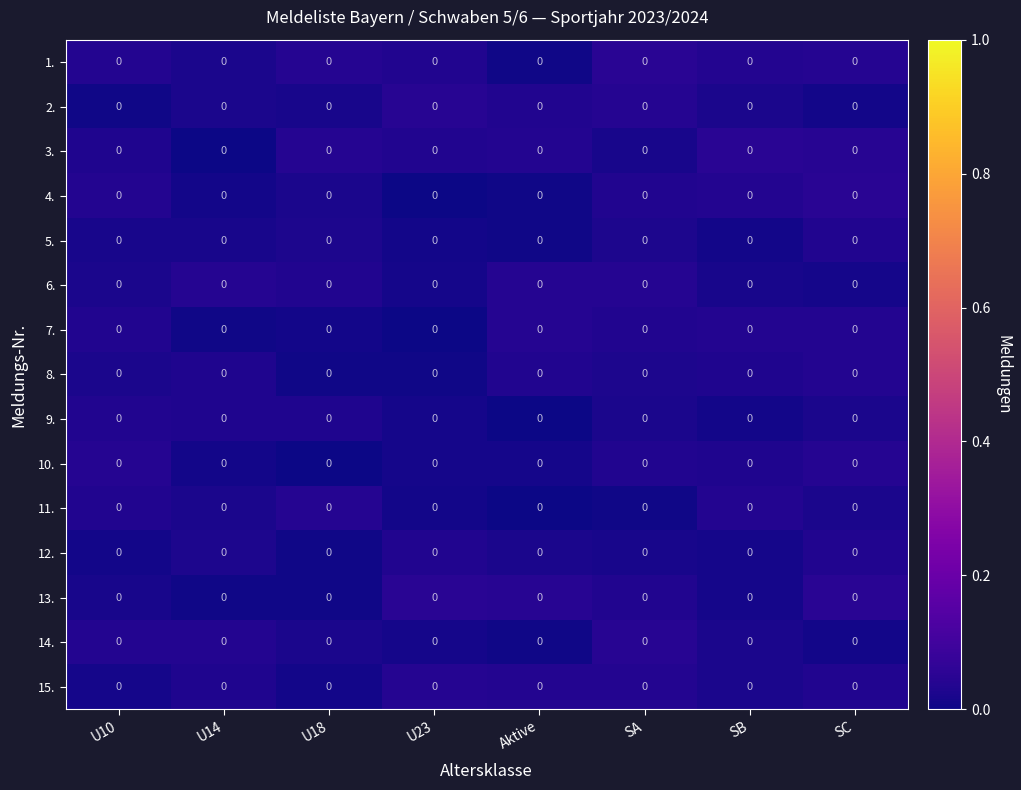

Reading right to left, extract all data points from this chart.

1.: SC=0.0	SB=0.0	SA=0.0	Aktive=0.0	U23=0.0	U18=0.0	U14=0.0	U10=0.0
2.: SC=0.0	SB=0.0	SA=0.0	Aktive=0.0	U23=0.0	U18=0.0	U14=0.0	U10=0.0
3.: SC=0.0	SB=0.0	SA=0.0	Aktive=0.0	U23=0.0	U18=0.0	U14=0.0	U10=0.0
4.: SC=0.0	SB=0.0	SA=0.0	Aktive=0.0	U23=0.0	U18=0.0	U14=0.0	U10=0.0
5.: SC=0.0	SB=0.0	SA=0.0	Aktive=0.0	U23=0.0	U18=0.0	U14=0.0	U10=0.0
6.: SC=0.0	SB=0.0	SA=0.0	Aktive=0.0	U23=0.0	U18=0.0	U14=0.0	U10=0.0
7.: SC=0.0	SB=0.0	SA=0.0	Aktive=0.0	U23=0.0	U18=0.0	U14=0.0	U10=0.0
8.: SC=0.0	SB=0.0	SA=0.0	Aktive=0.0	U23=0.0	U18=0.0	U14=0.0	U10=0.0
9.: SC=0.0	SB=0.0	SA=0.0	Aktive=0.0	U23=0.0	U18=0.0	U14=0.0	U10=0.0
10.: SC=0.0	SB=0.0	SA=0.0	Aktive=0.0	U23=0.0	U18=0.0	U14=0.0	U10=0.0
11.: SC=0.0	SB=0.0	SA=0.0	Aktive=0.0	U23=0.0	U18=0.0	U14=0.0	U10=0.0
12.: SC=0.0	SB=0.0	SA=0.0	Aktive=0.0	U23=0.0	U18=0.0	U14=0.0	U10=0.0
13.: SC=0.0	SB=0.0	SA=0.0	Aktive=0.0	U23=0.0	U18=0.0	U14=0.0	U10=0.0
14.: SC=0.0	SB=0.0	SA=0.0	Aktive=0.0	U23=0.0	U18=0.0	U14=0.0	U10=0.0
15.: SC=0.0	SB=0.0	SA=0.0	Aktive=0.0	U23=0.0	U18=0.0	U14=0.0	U10=0.0